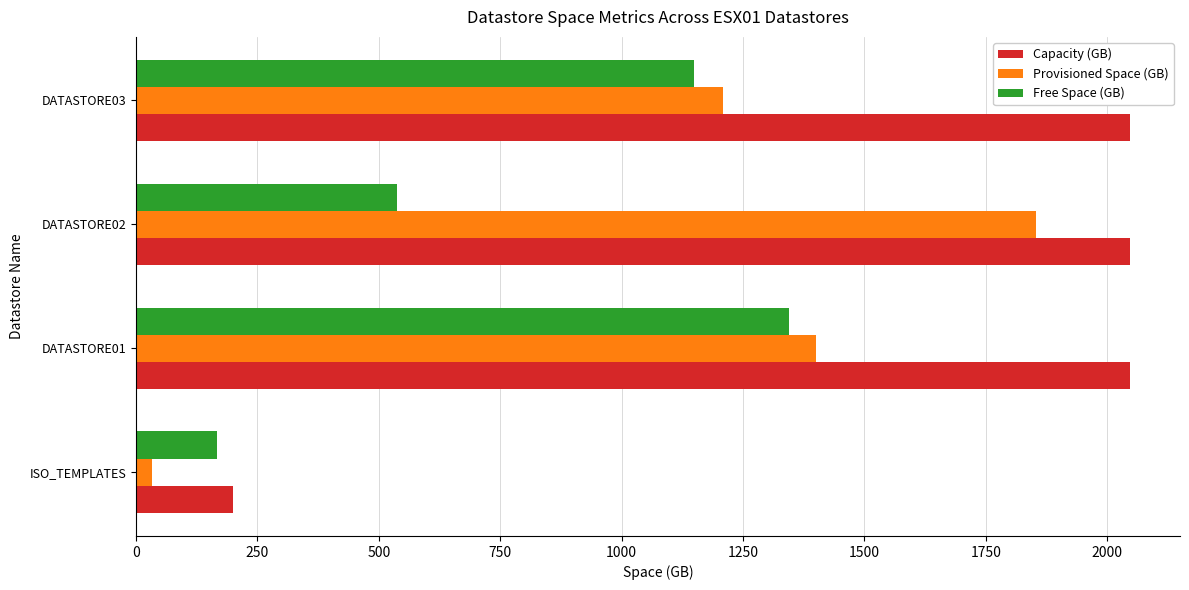

At which label is Free Space (GB) closest to 755?

DATASTORE02